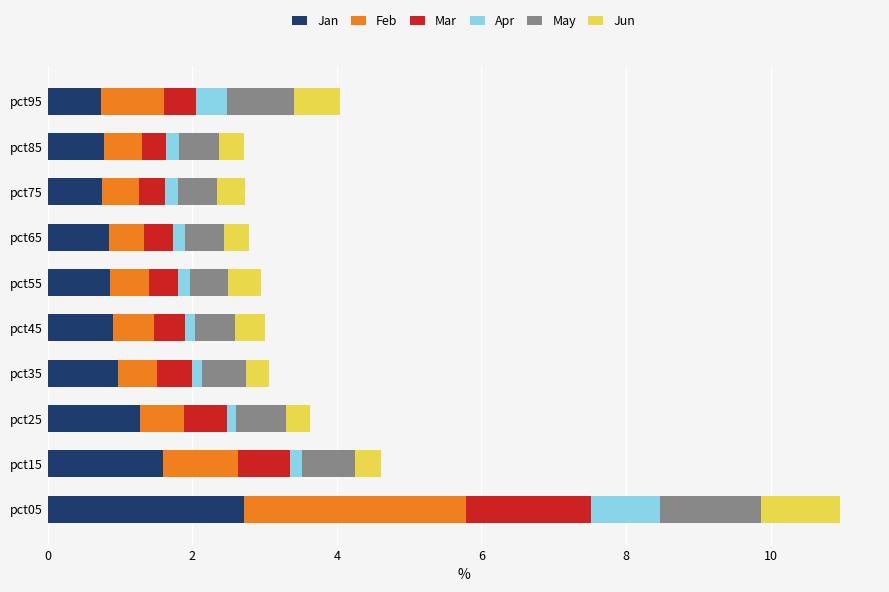

What is the minimum value for Jan?

0.7